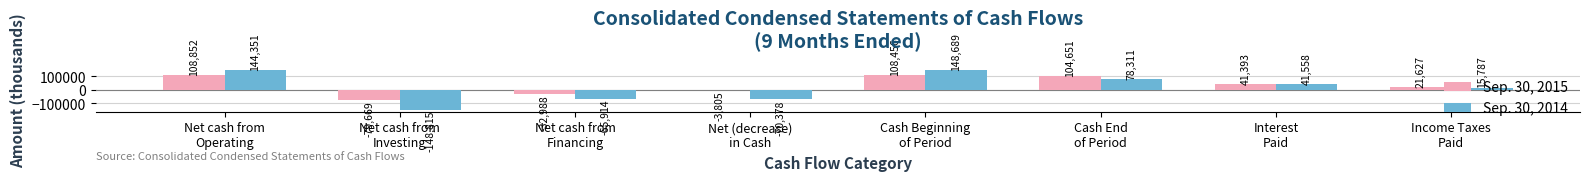

What are all the series names shown in the legend?

Sep. 30, 2015, Sep. 30, 2014